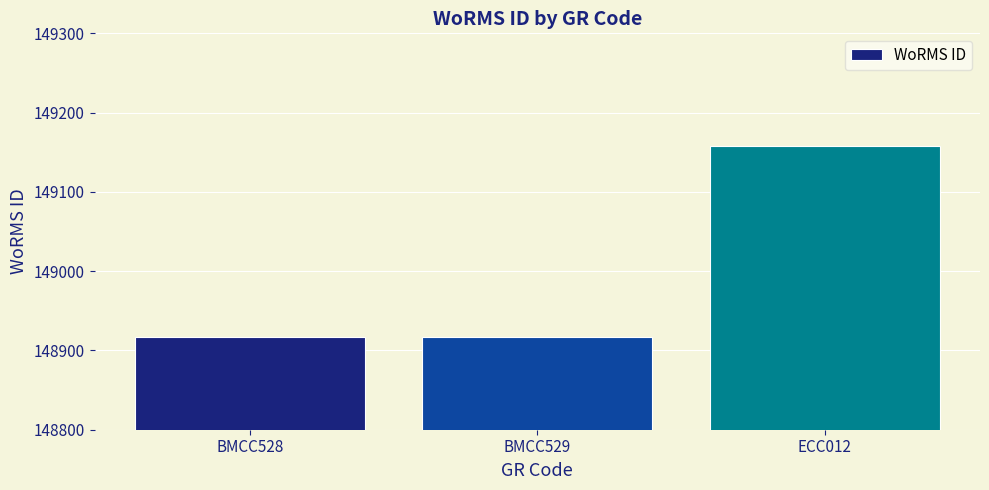

Reading left to right, transcribe all the data shown in this chart.

BMCC528=148917	BMCC529=148917	ECC012=149158